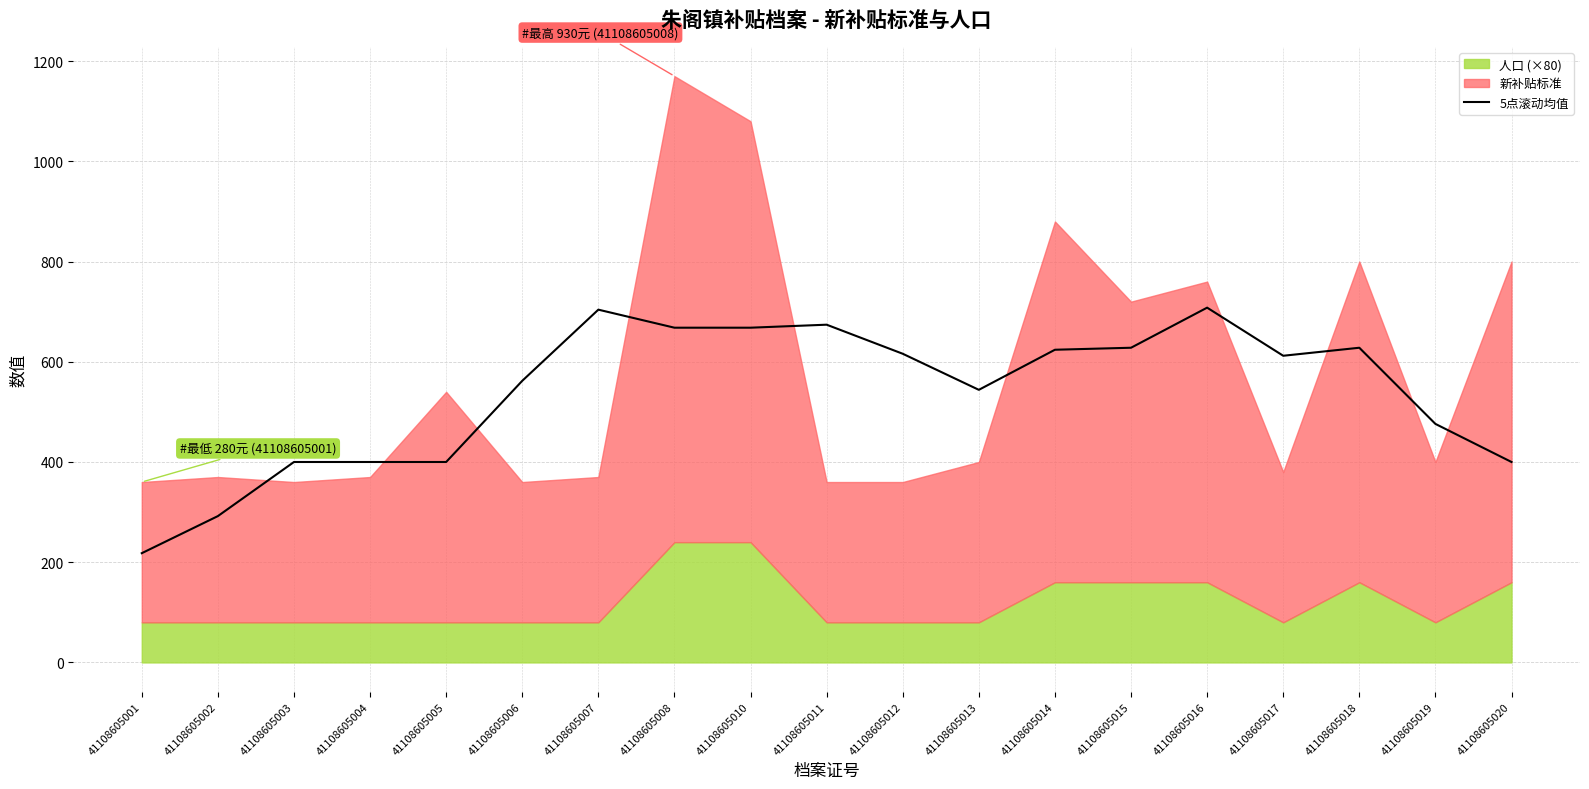

At which category does the data reach its first local peak?

41108605007